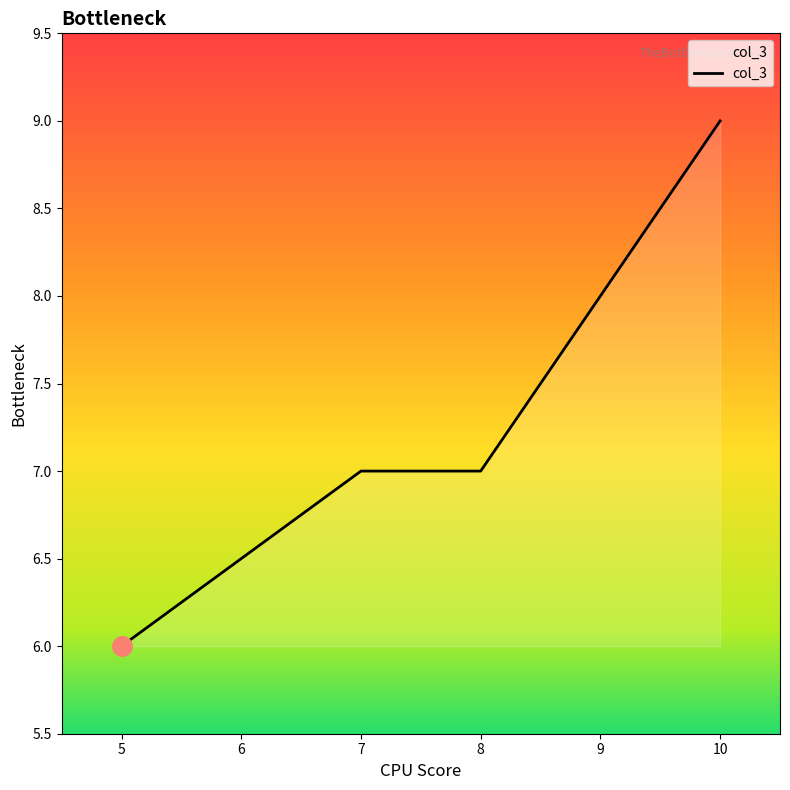

What is the sum of the values at 5 and 7?

13